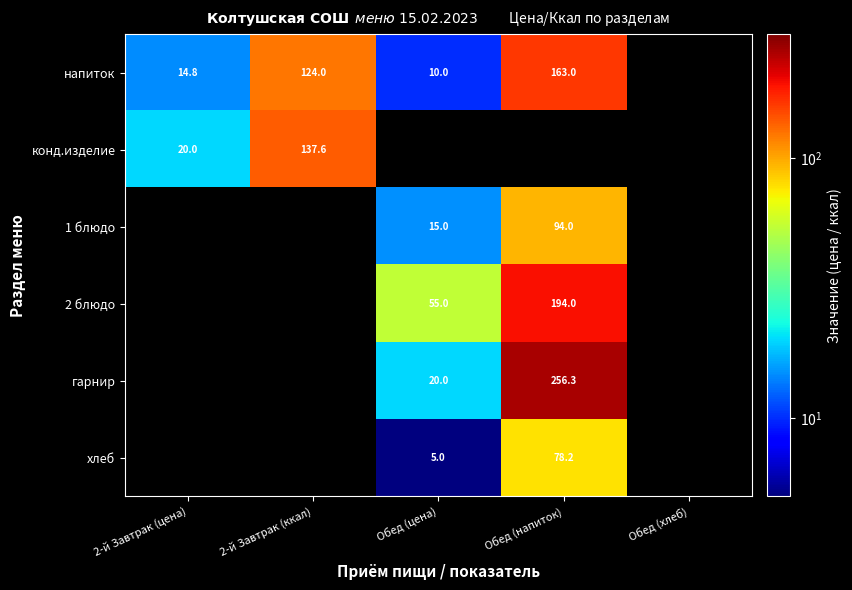

The value of напиток at Обед (напиток) is 97.1. True or false?

False